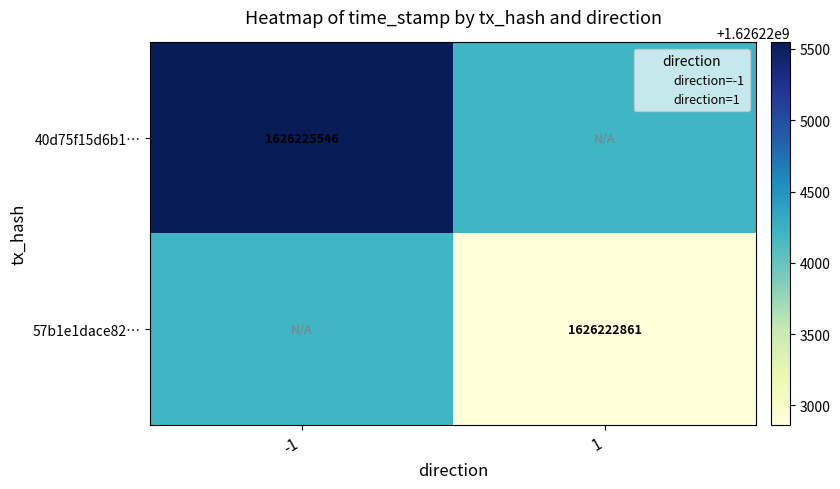

The value of 40d75f15d6b1… at 1 is 804381861.0. True or false?

False